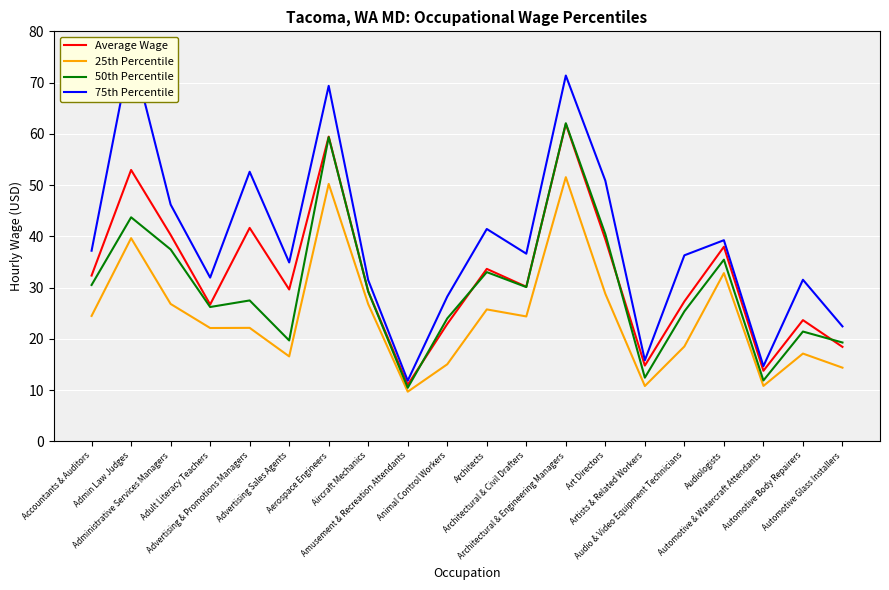

How many interior local peaks does the Average Wage series have?

7